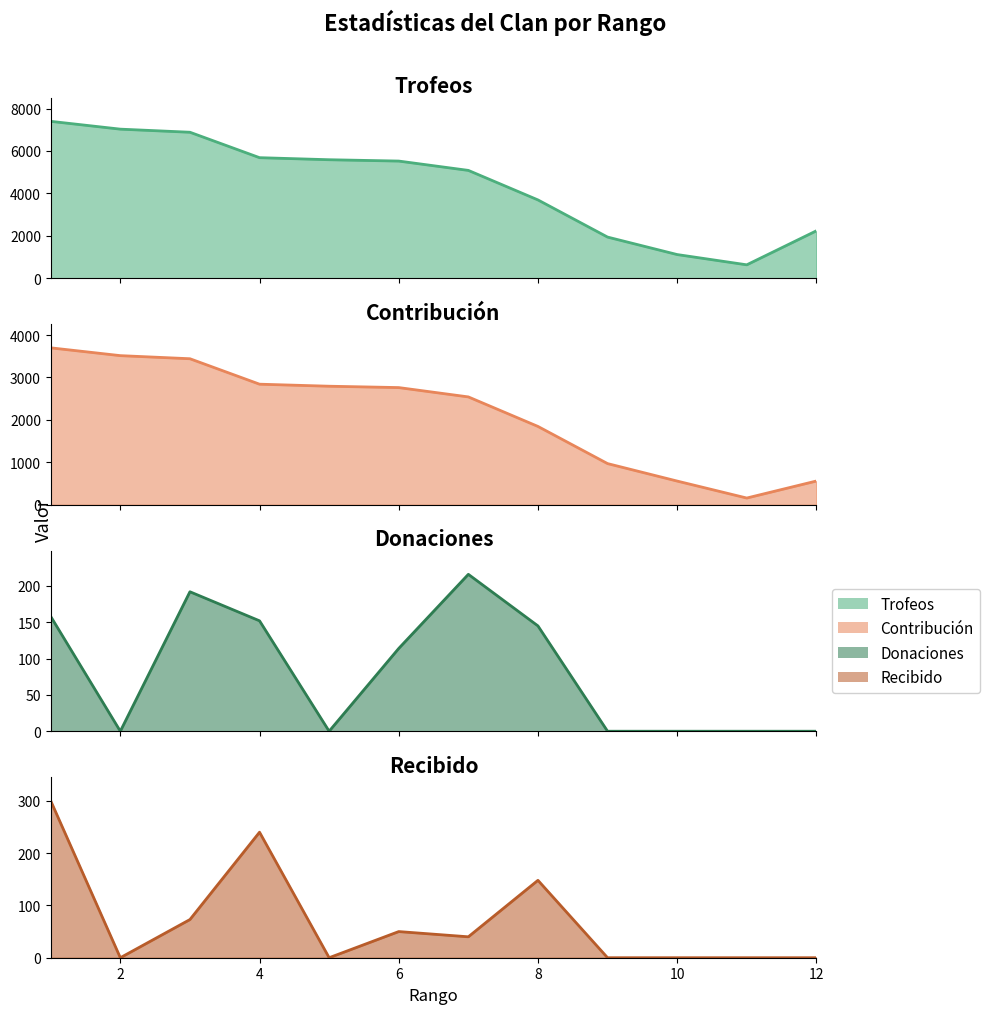

What is the average value of the Trofeos series?

4401